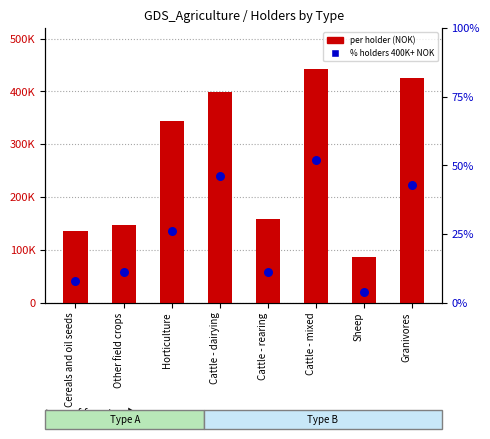

At how many categories does at least one series exceed 417096?

2